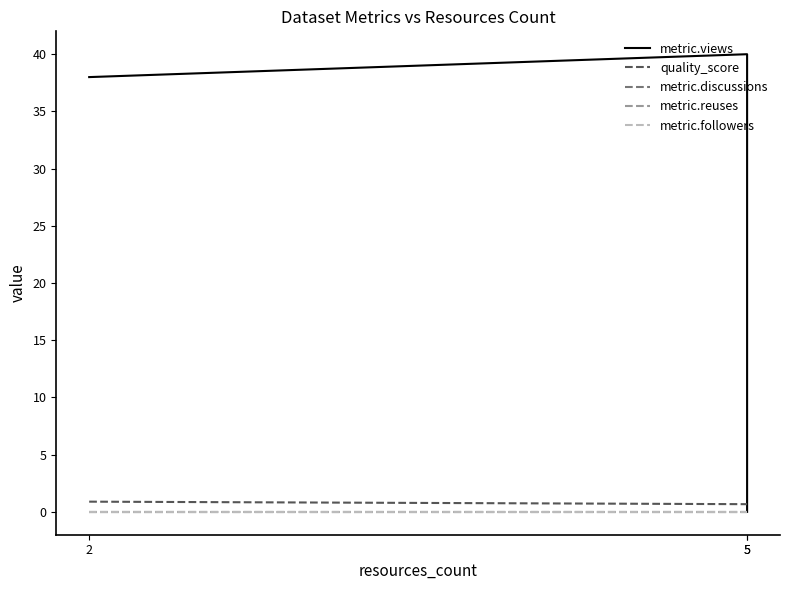

What is the total value across all series at 5?

40.7